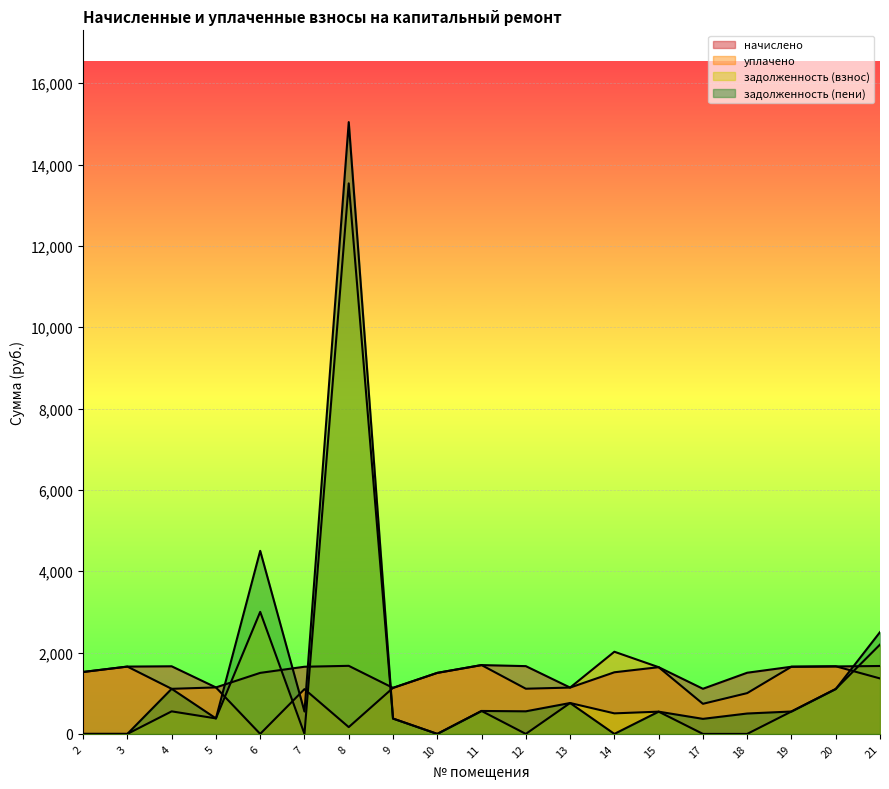

What is the total value across all series at 2?

3045.5